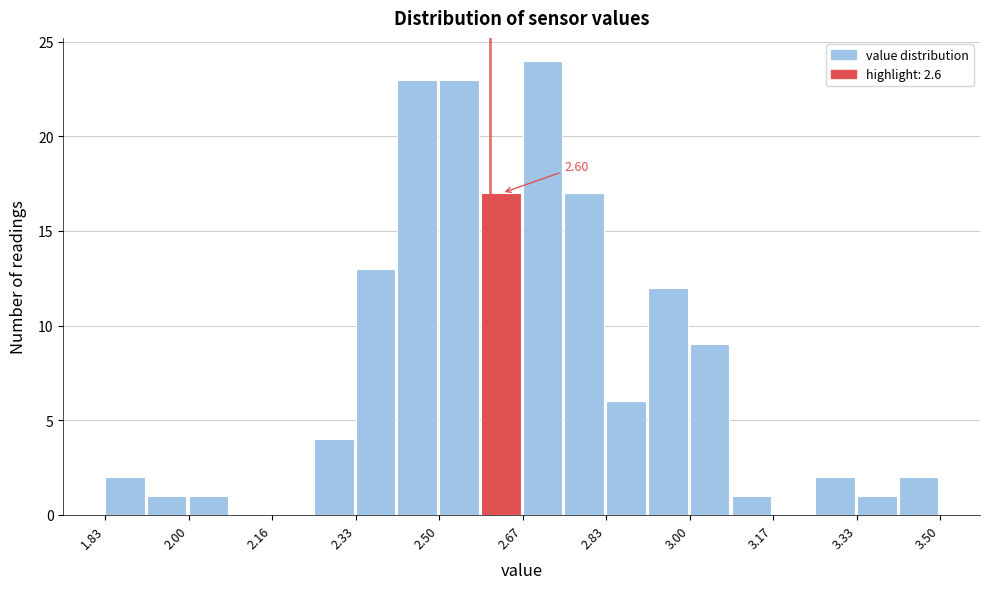

Over which range of the x-axis is the bar tallest?

2.66 to 2.74